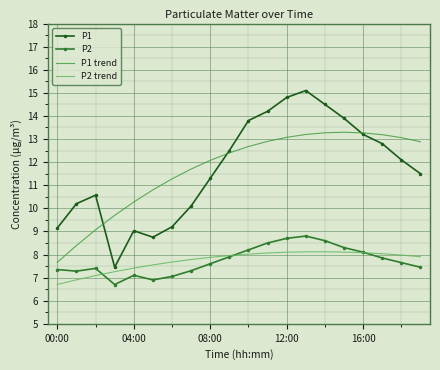

Rank the series by their maximum value, from highest to lowest.

P1, P1 trend, P2, P2 trend